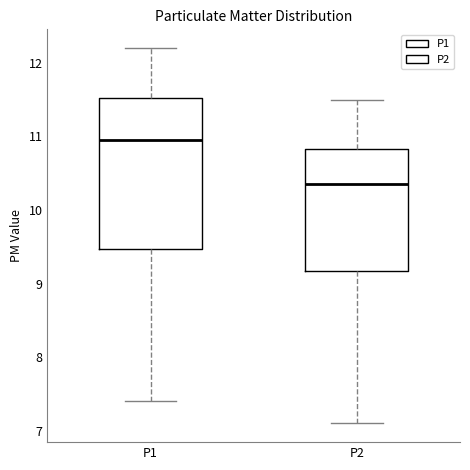

Reading left to right, read every box against the y-axis: the position of its median line, the range the box covers, and the ends of its whiskers. The values are not printed on the chart, so give them approximately, as read against the axis.

P1: median 11.0, box 9.5 to 11.5, whiskers 7.4 to 12.2
P2: median 10.4, box 9.2 to 10.8, whiskers 7.1 to 11.5